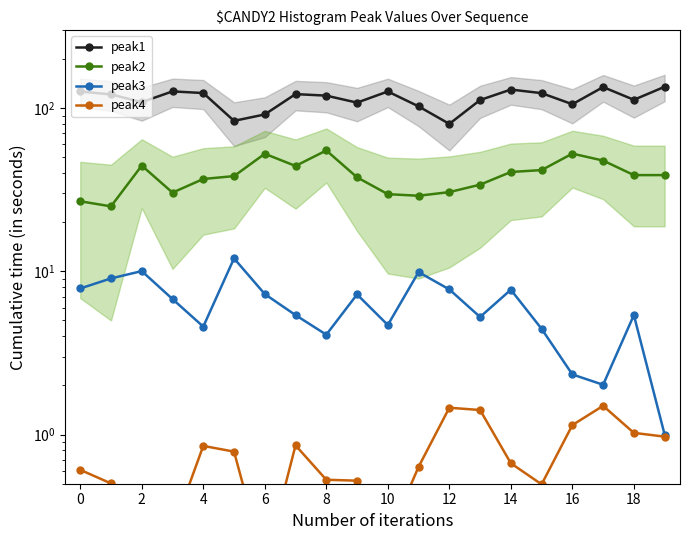

What is the label of the 8th point from the left?

14